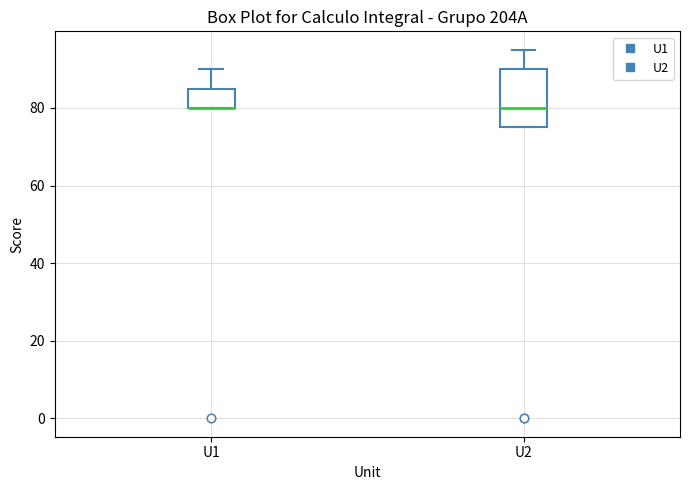

Reading left to right, transcribe this box plot: for each box, give where its median line is, the range the box spans, and where its two whiskers end, as read against the y-axis. The values are not printed on the chart, so give them approximately, as read against the axis.

U1: median 80 (drawn on the box's lower edge), box 80 to 86, whiskers 80 to 90
U2: median 80, box 76 to 90, whiskers 76 to 96